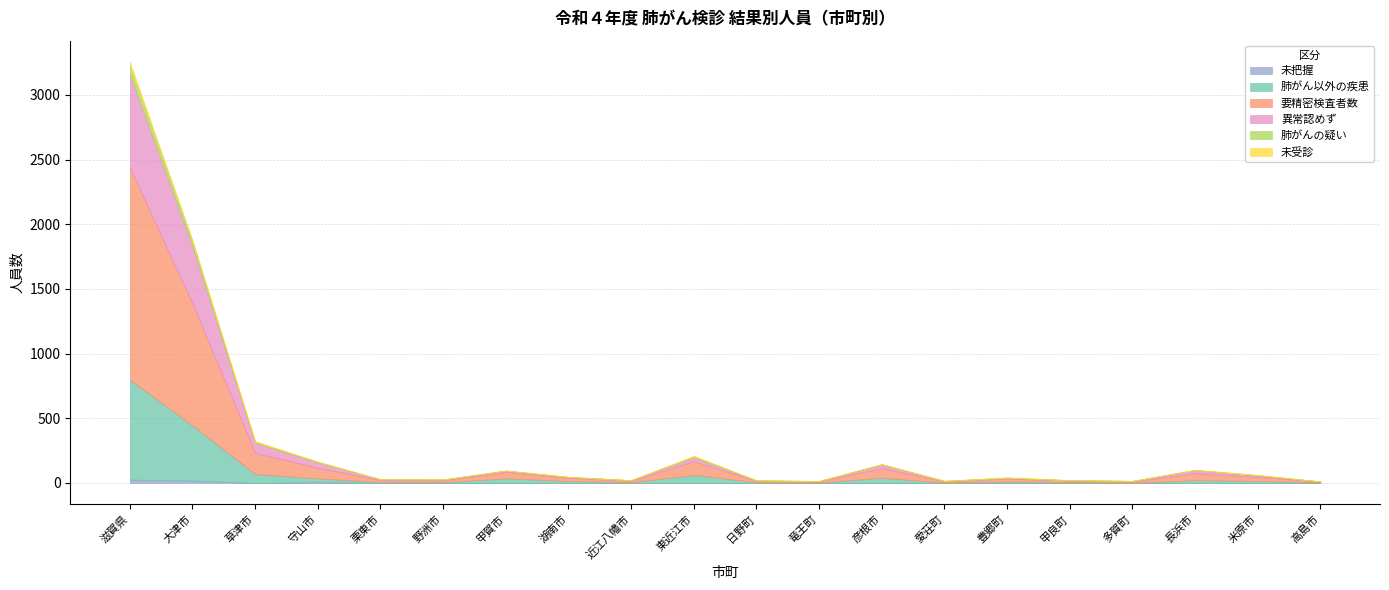

How many data points does each series have?

20